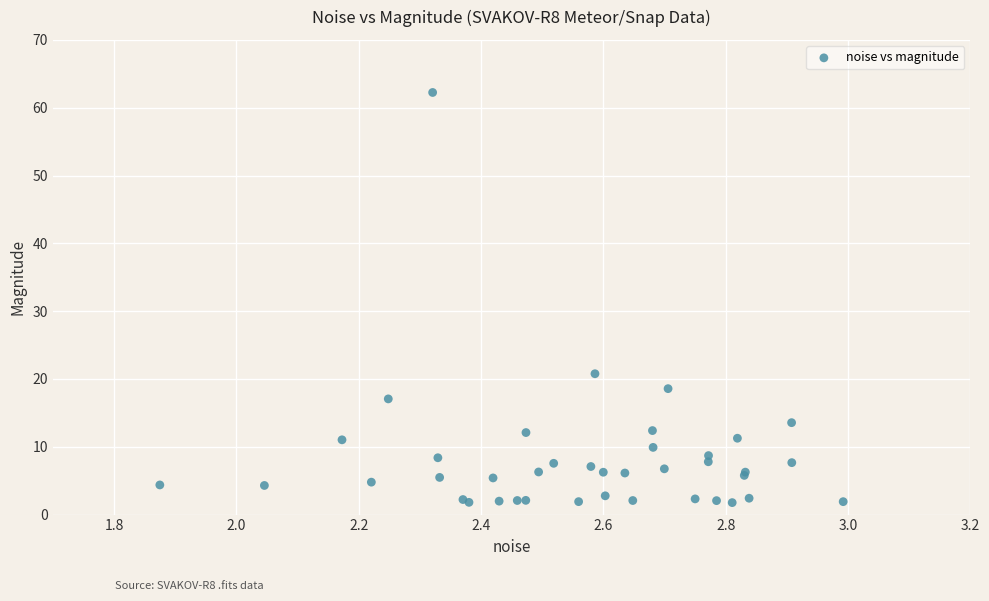

What Y value in the scatter plot is closest to 32?

20.8